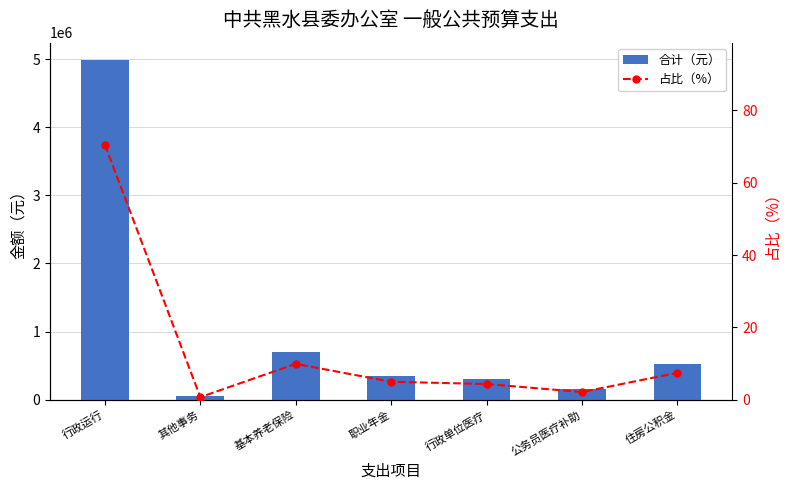

The value of 合计（元） at 职业年金 is 350738.0. True or false?

True